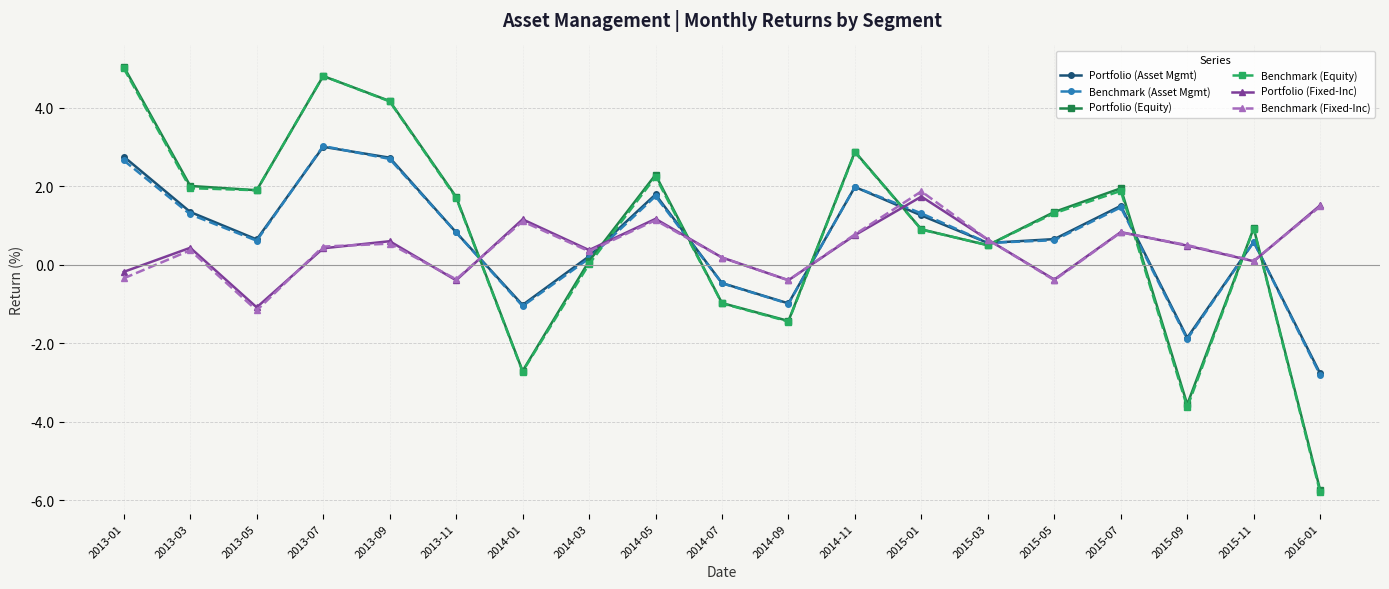

Which series has the widest spread of values?

Benchmark (Equity)